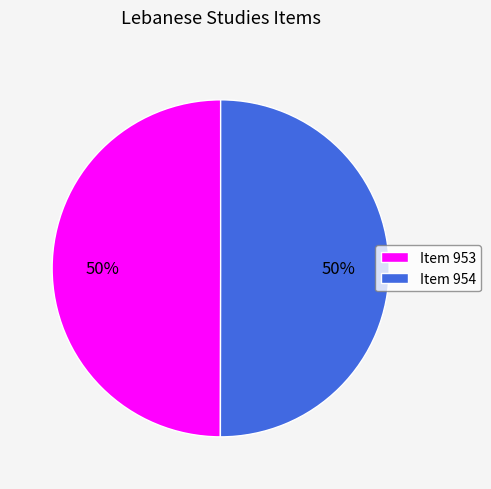

To the nearest percent, what portion does Item 954 represent?

50%